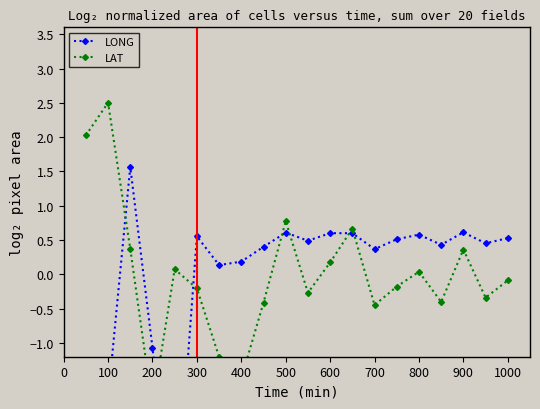

True or false: LONG and LAT intersect in this chart.

True